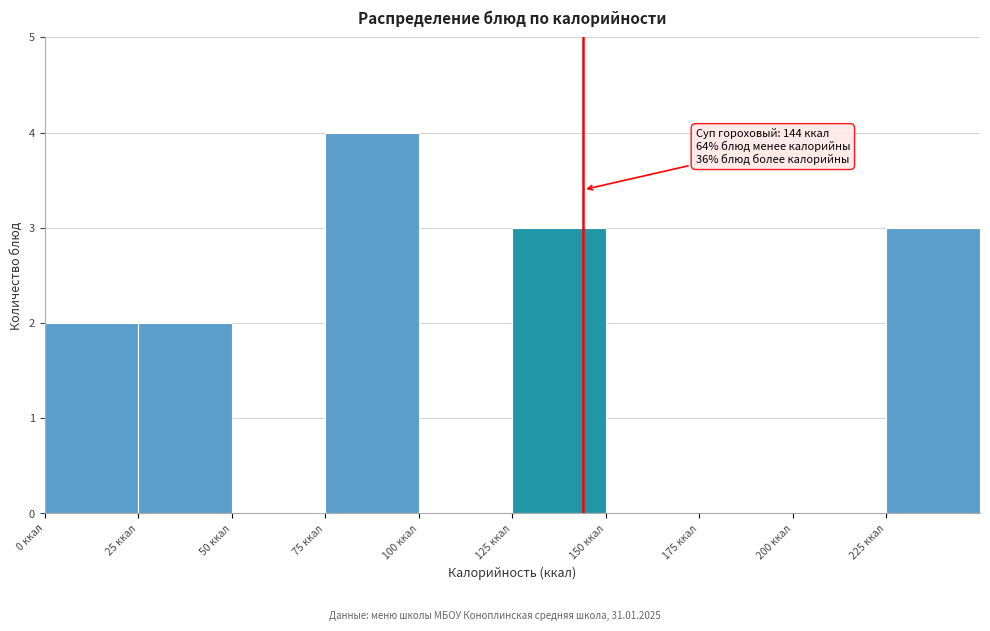

Over which range of the x-axis is the bar tallest?

75 to 100